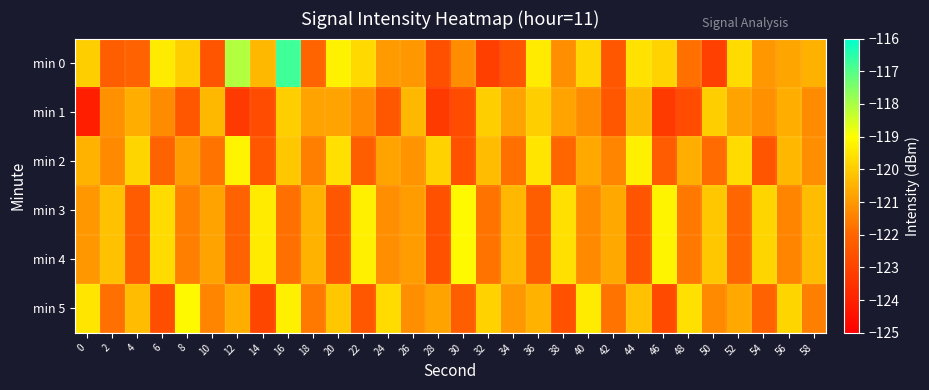

What is the smallest value displayed?

-124.1